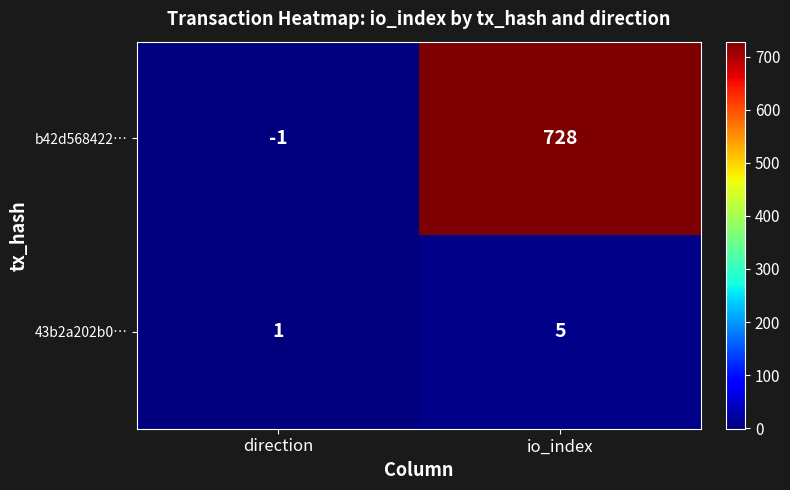

Which category has the lowest value in the b42d568422… series?

direction